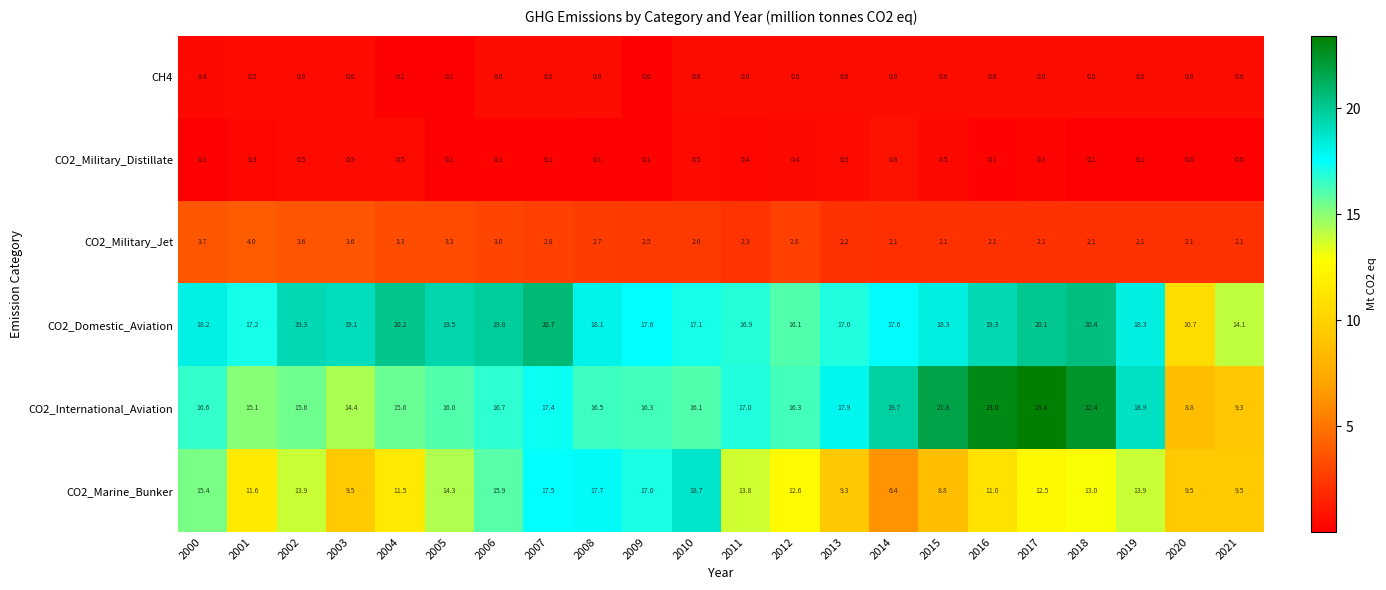

The value of CO2_International_Aviation at 2011 is 26.1. True or false?

False